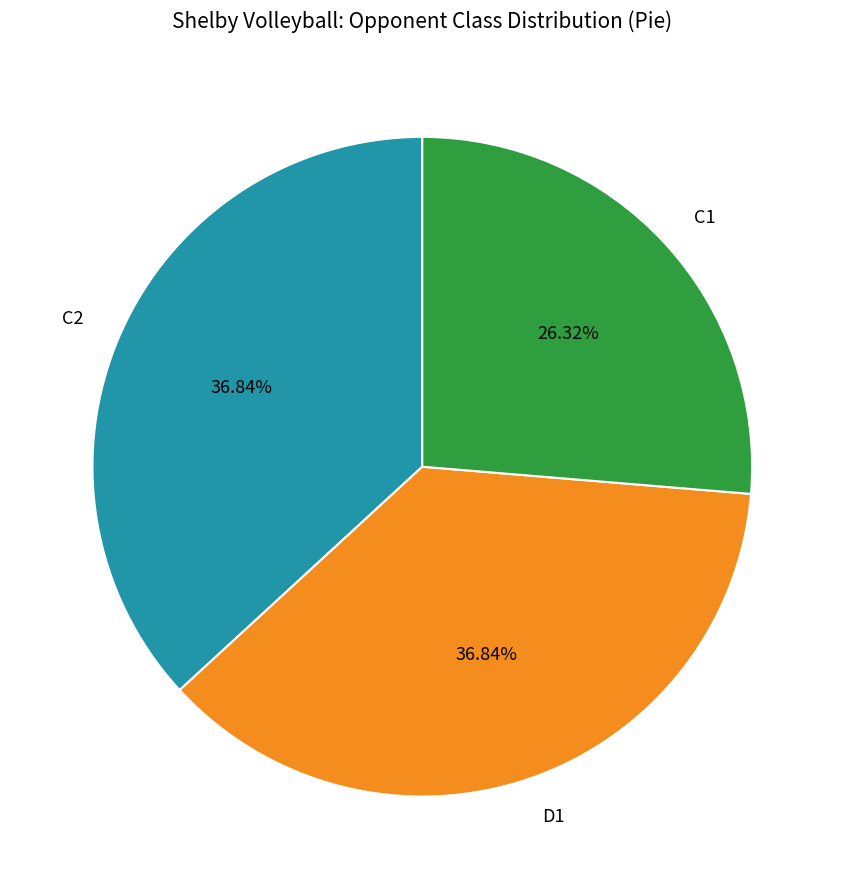

How many segments does this pie chart have?

3